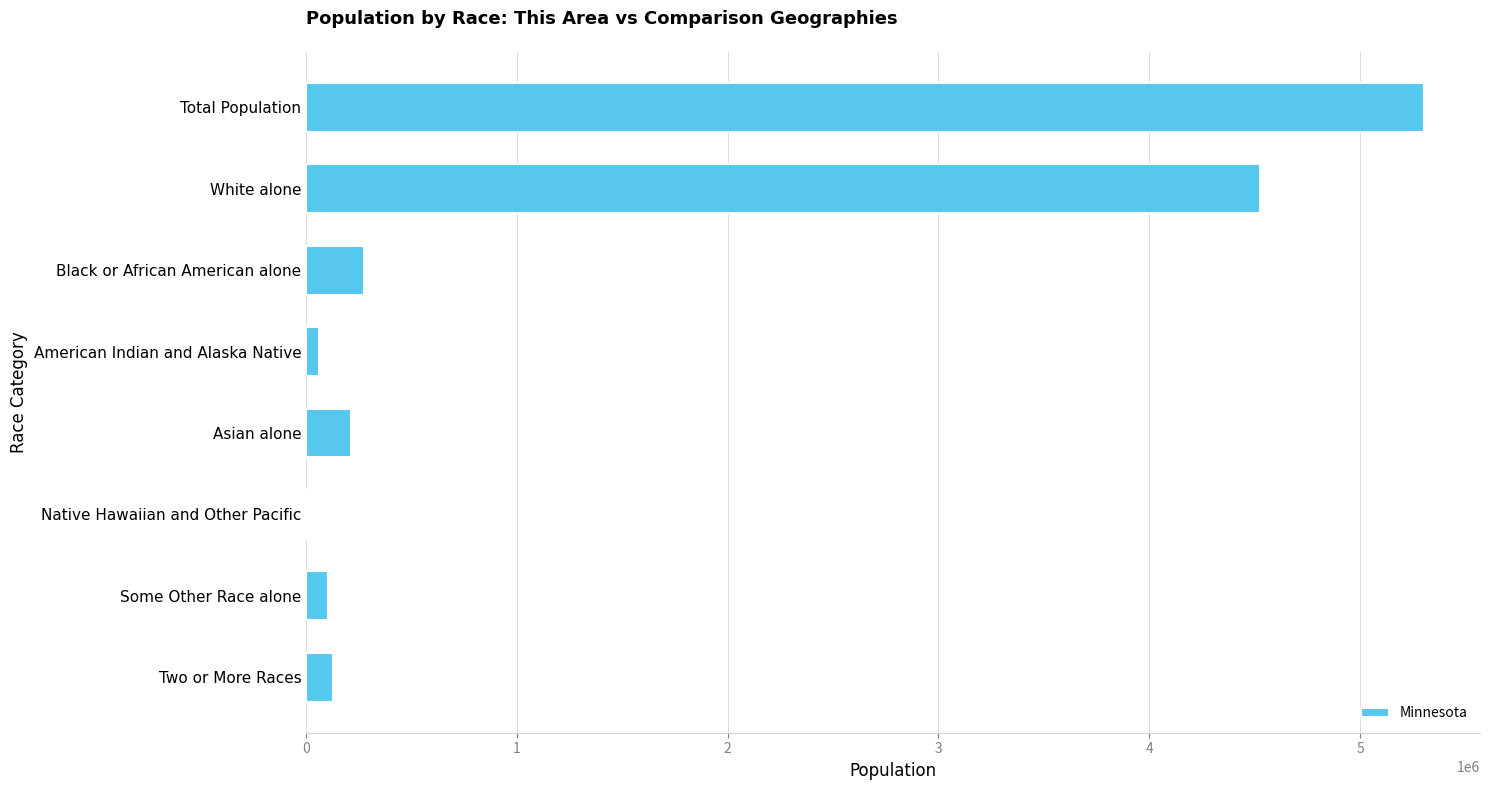

Where is the data nearest to the value 2653040?

White alone